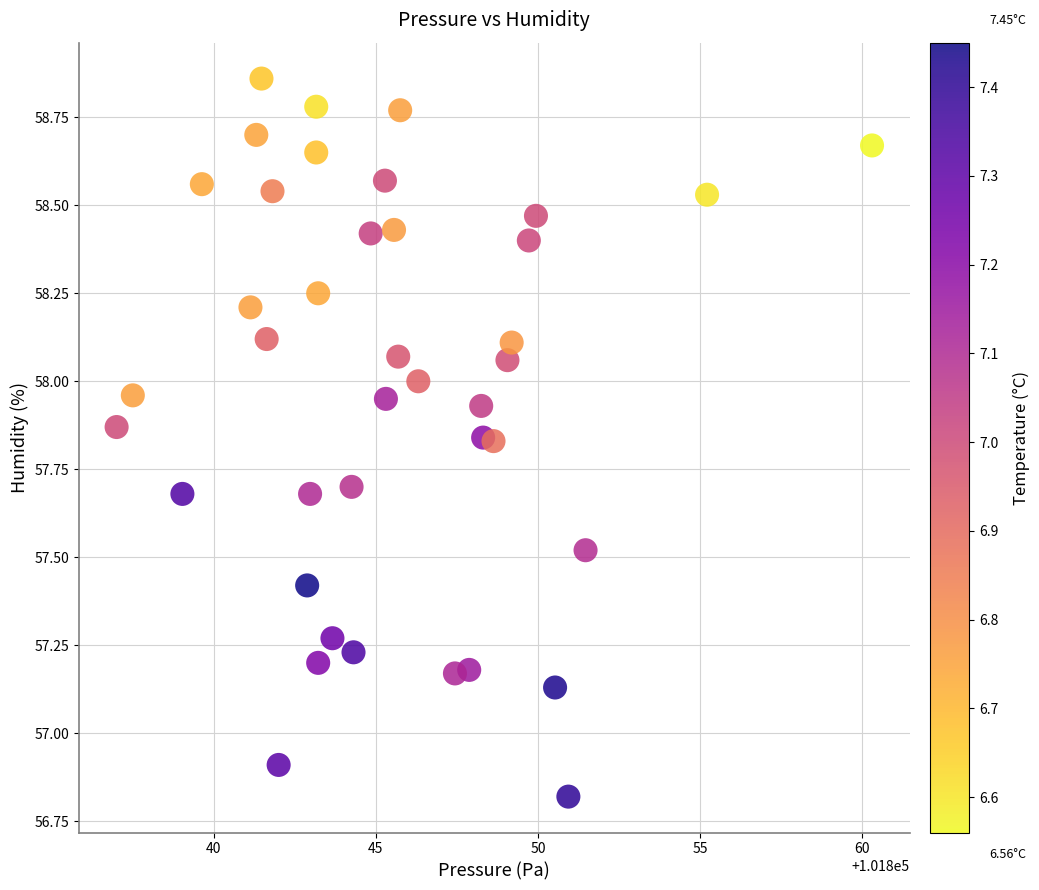

What Y value in the scatter plot is closest to 57?

56.9